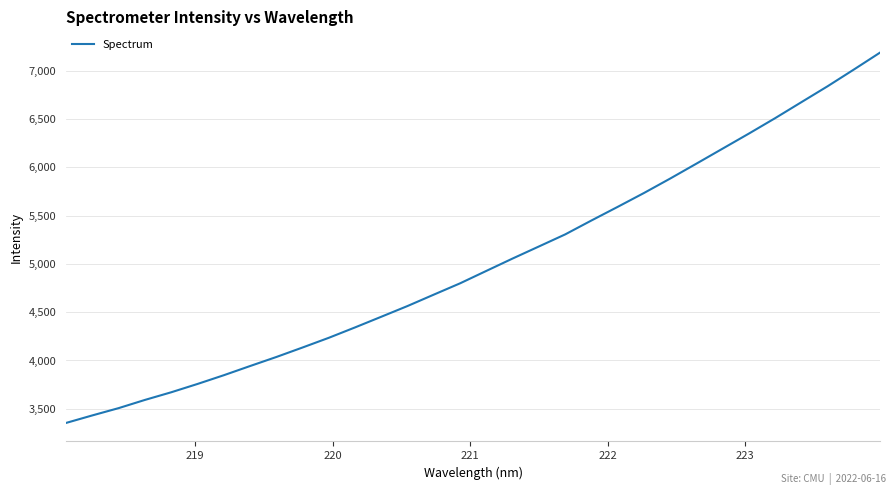

What is the difference between the maximum and minimum values?

3836.7